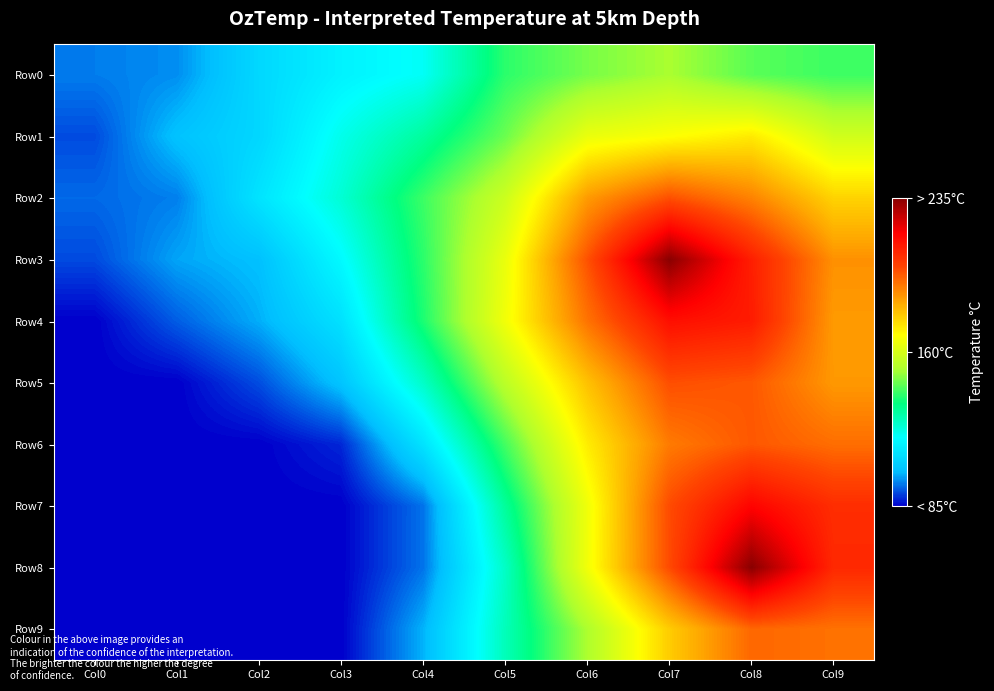

Which series has the largest total across all categories?

Row3